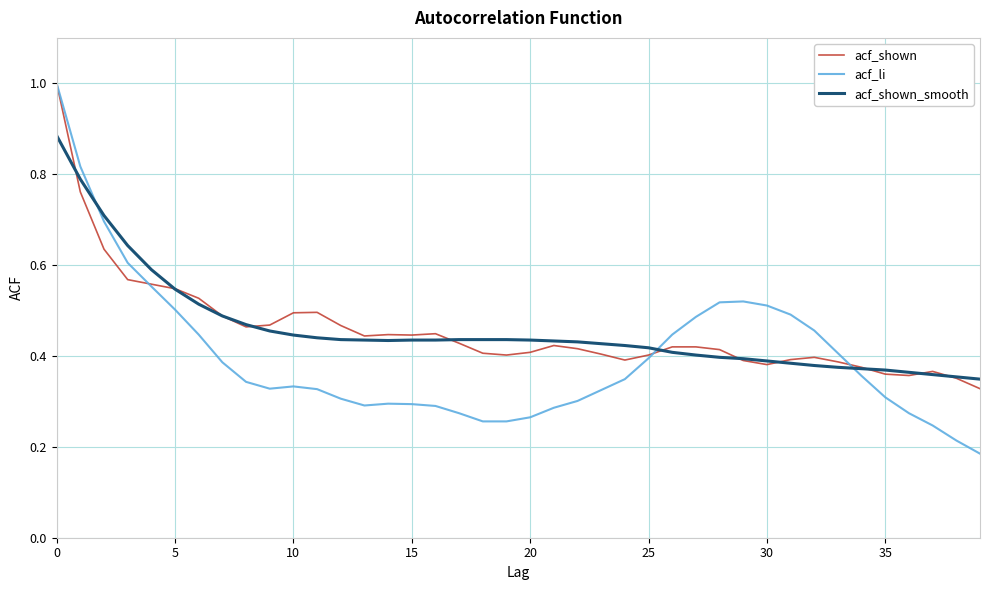

What is the greatest value displayed?

1.0